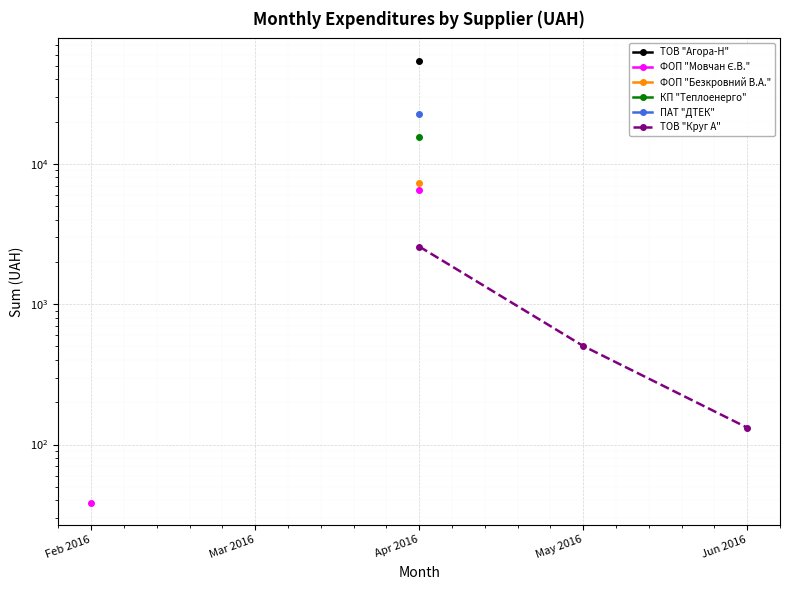

What is the smallest value displayed?

38.5